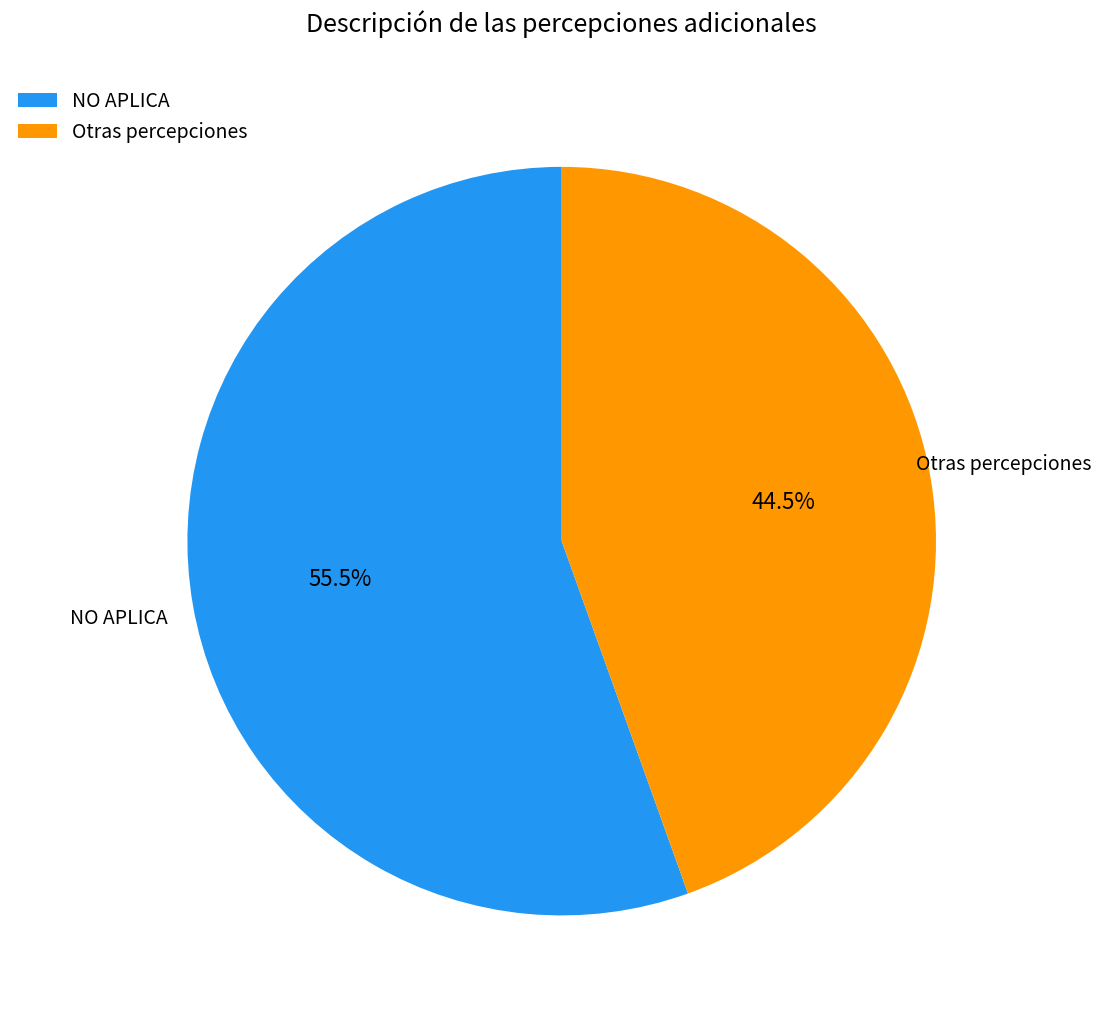

Which category has the smallest portion of the pie?

Otras percepciones